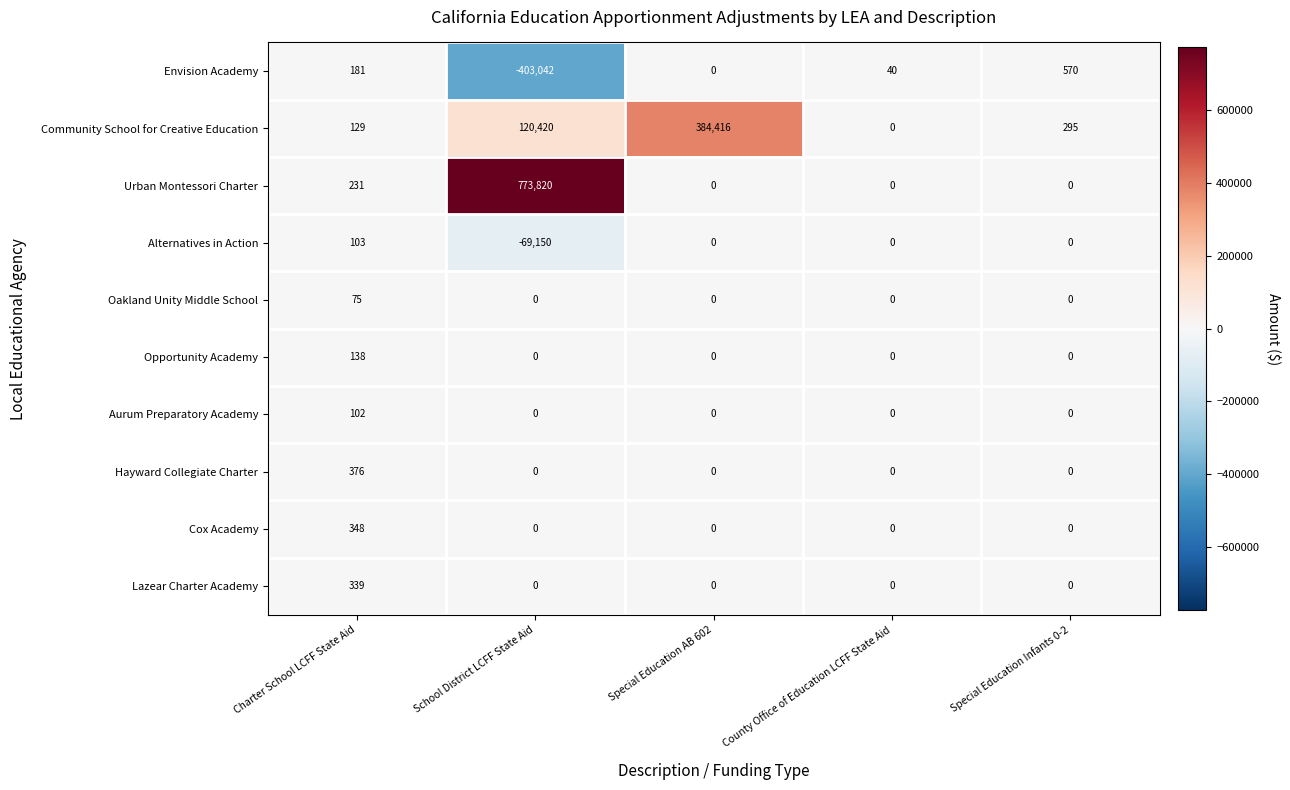

What is the difference between the maximum and minimum values in the Hayward Collegiate Charter series?

376